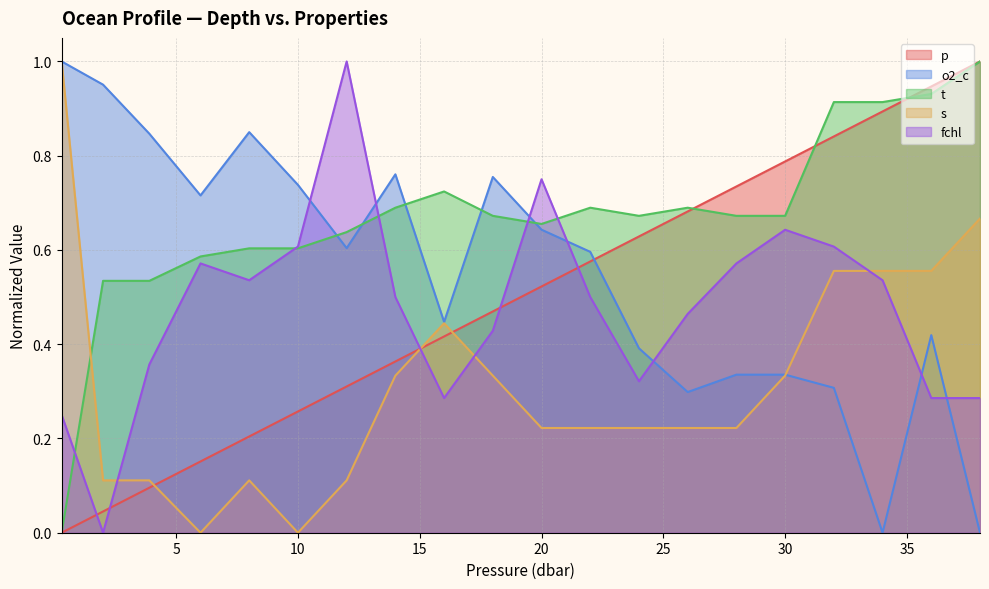

True or false: p has a value of 0.1 at 14.0.

False